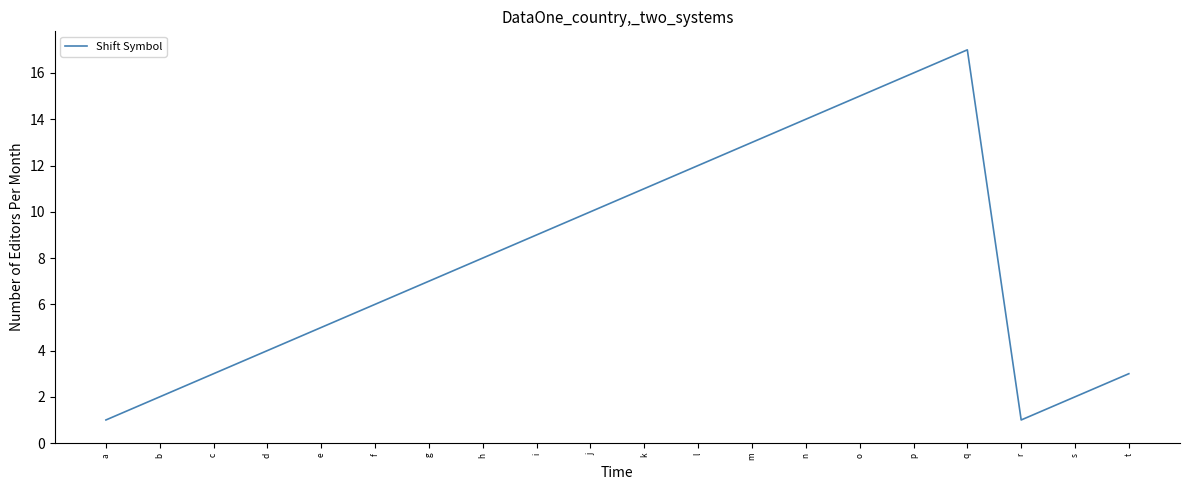

Is it true that the value at g is 1?

False